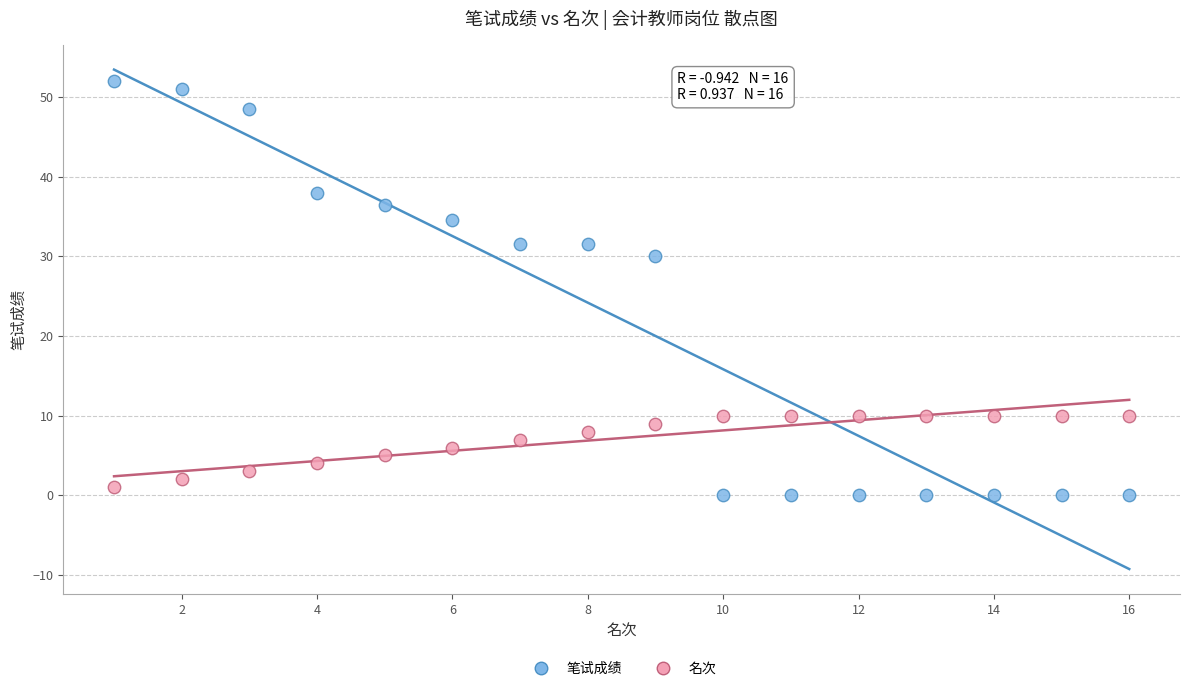

Across all data points, what is the range of Y values (max minus min)?

52.0